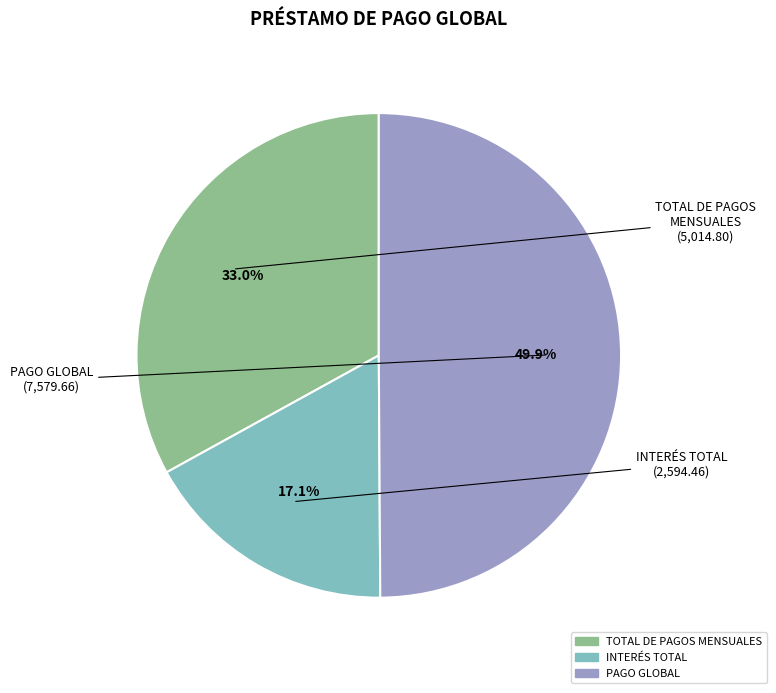

To the nearest percent, what portion does INTERÉS TOTAL represent?

17%